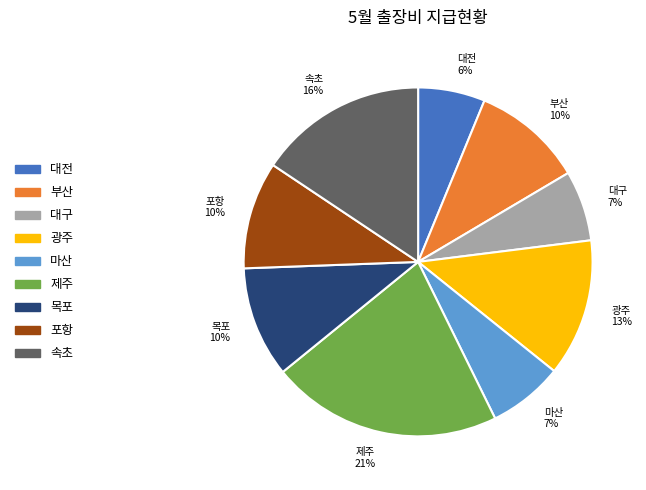

The 제주 slice represents 21% of the pie. True or false?

True